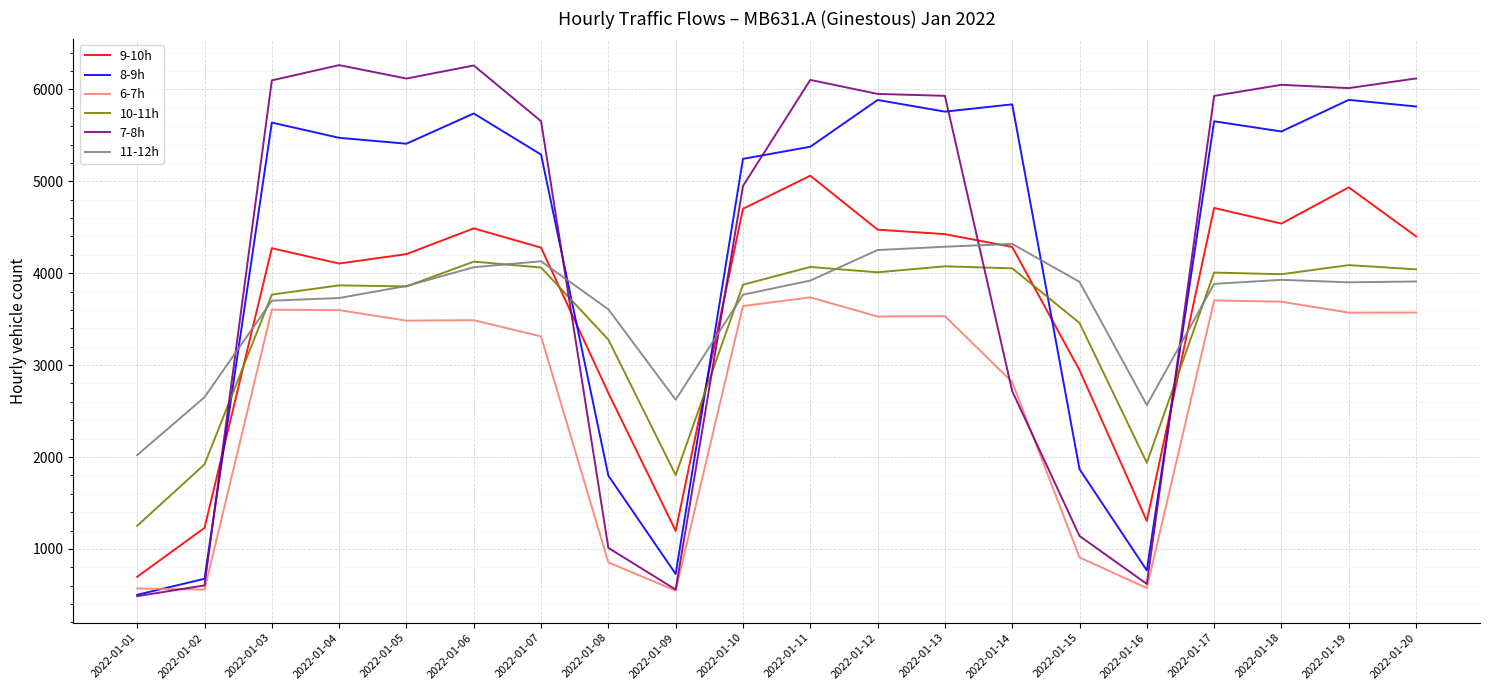

What is the minimum value for 9-10h?

697